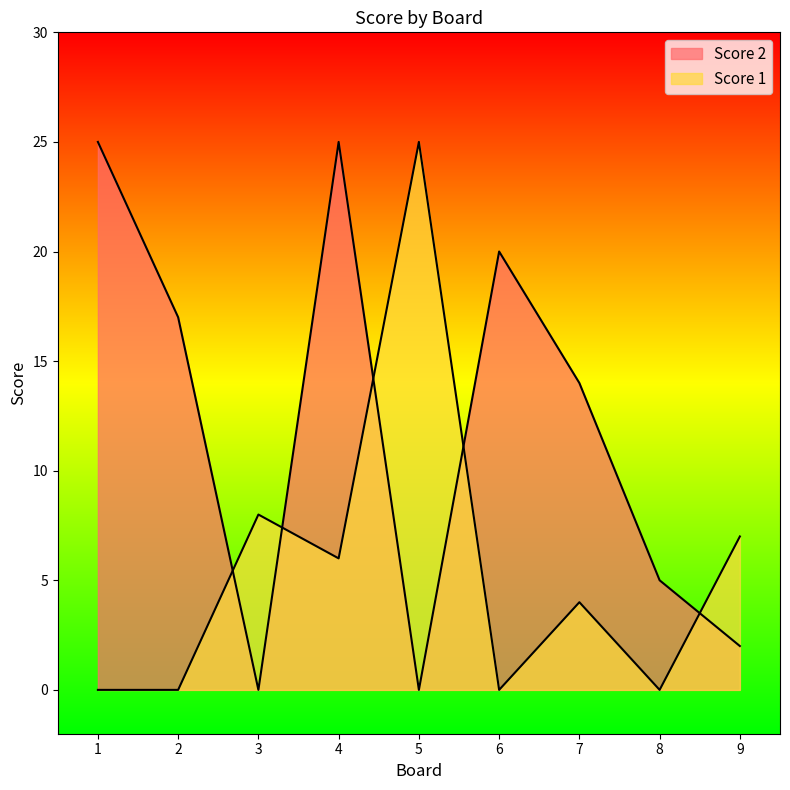

The value of Score 2 at 5 is 0. True or false?

True